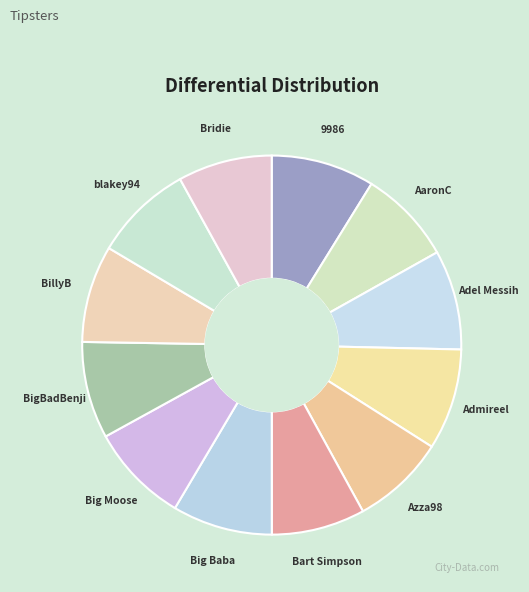

Does any single category account for the majority?

No